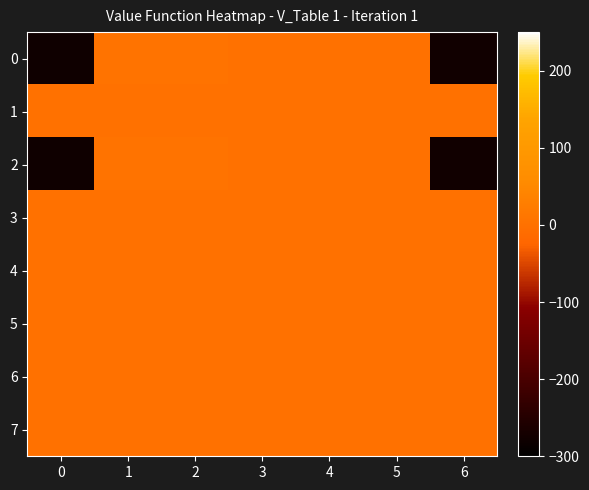

Which has a higher value, 4 or 5?

4